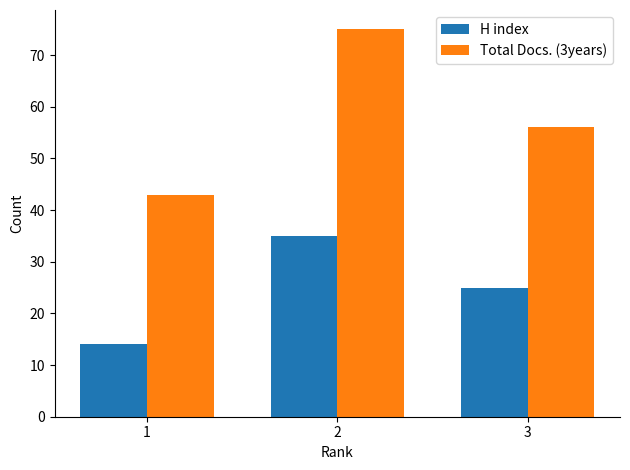

Is it true that H index equals 9 at 1?

False